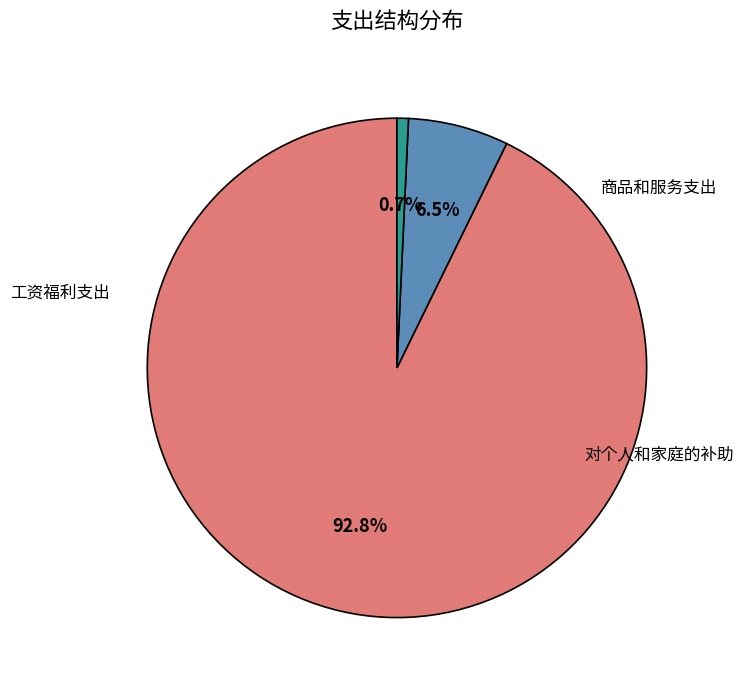

Which category has the smallest portion of the pie?

对个人和家庭的补助